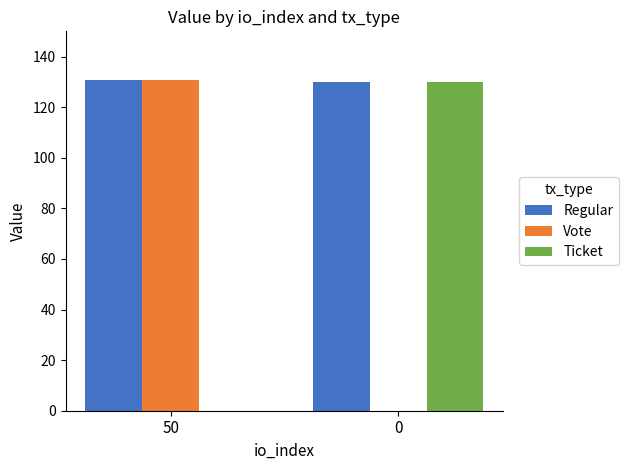

Which series has the largest total across all categories?

Regular